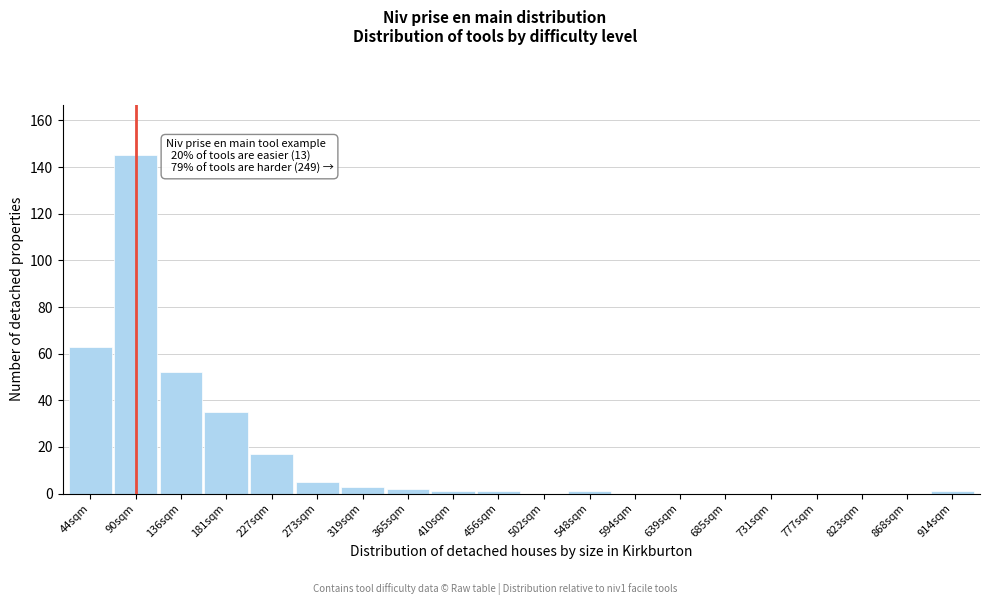

Reading left to right, what are all the values shown in this chart?

44sqm=63	90sqm=145	136sqm=52	181sqm=35	227sqm=17	273sqm=5	319sqm=3	365sqm=2	410sqm=1	456sqm=1	502sqm=0	548sqm=1	594sqm=0	639sqm=0	685sqm=0	731sqm=0	777sqm=0	823sqm=0	868sqm=0	914sqm=1